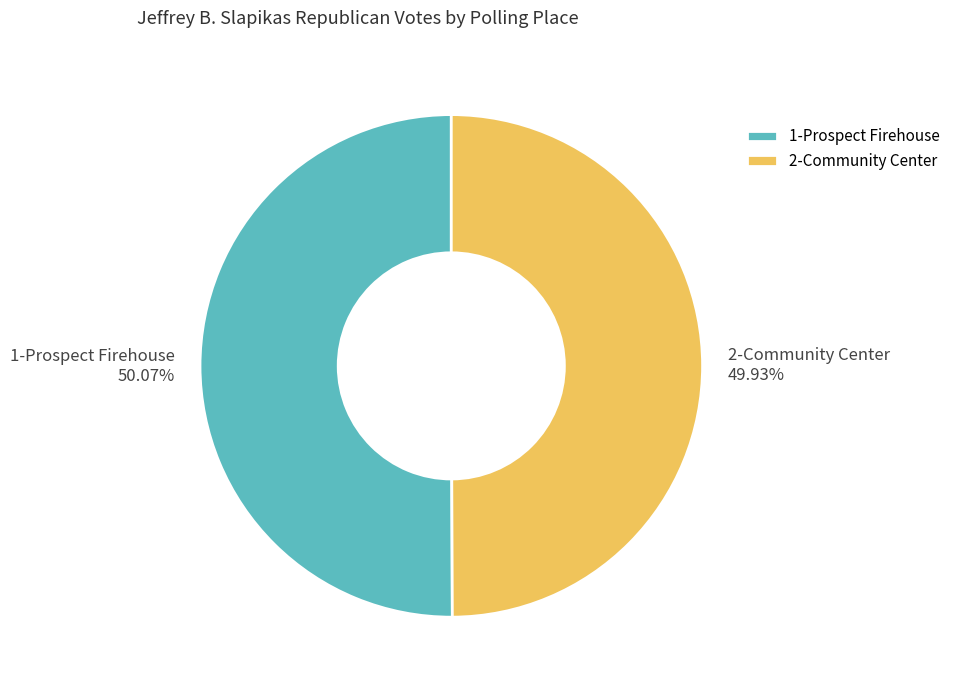

Is the sum of 1-Prospect Firehouse and 2-Community Center greater than half?

Yes